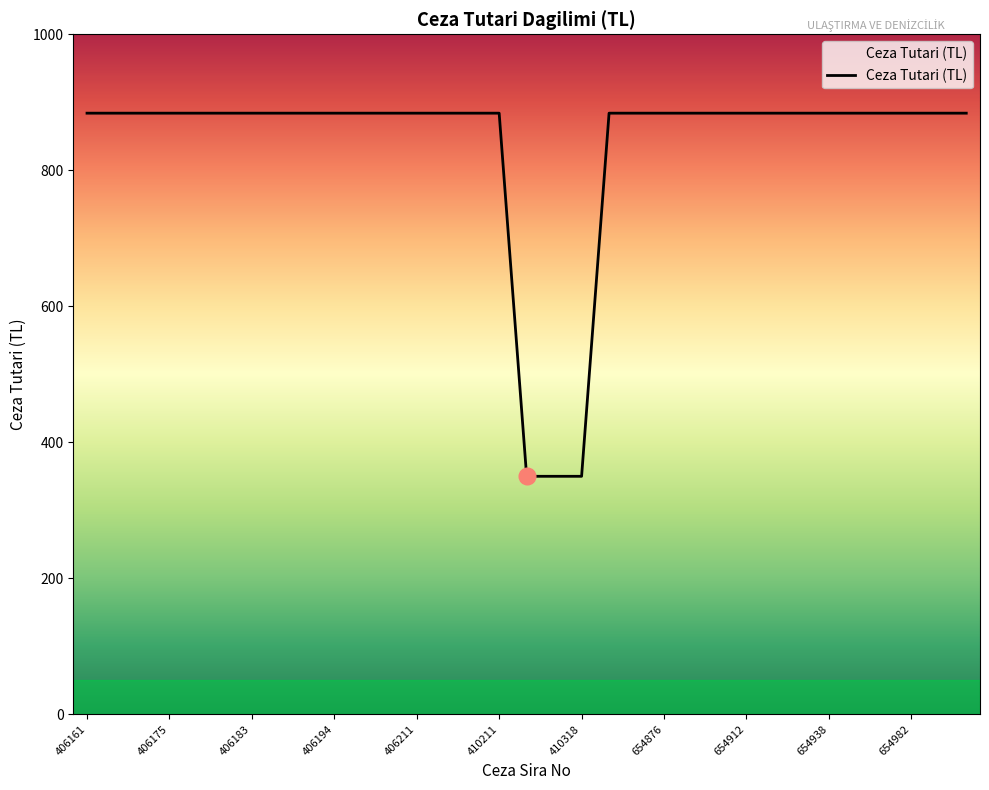

What is the difference between the maximum and minimum values?

534